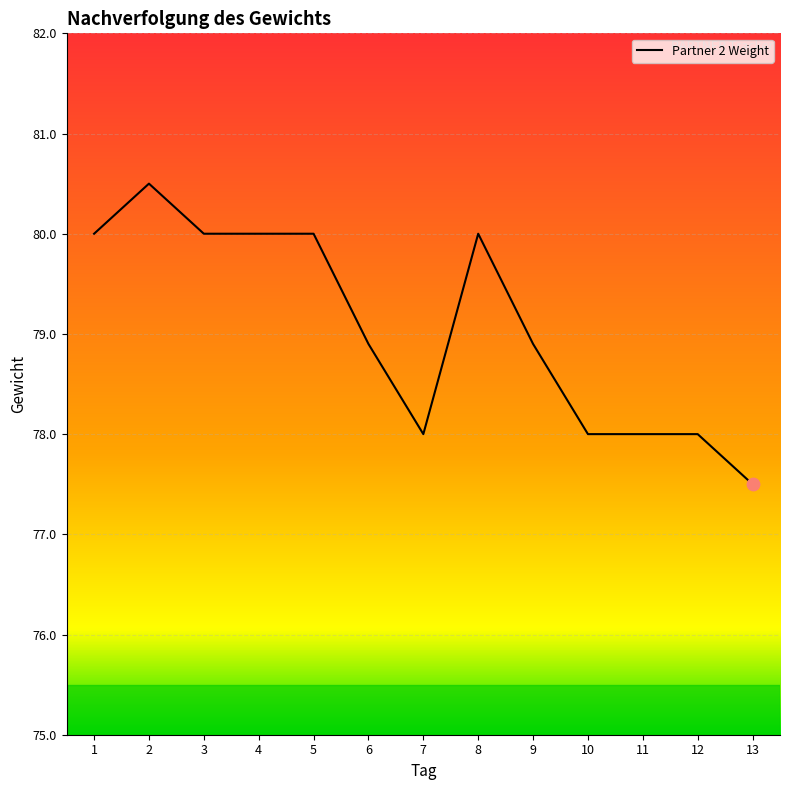

What is the change in value from 1 to 13?

-2.5